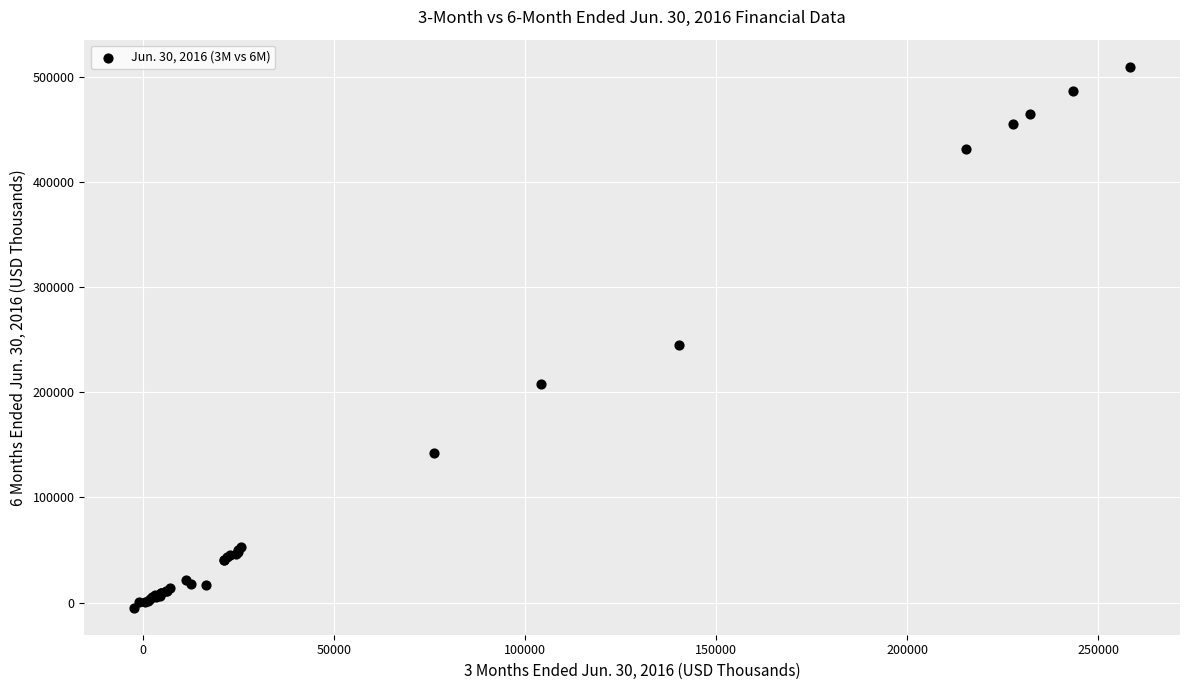

What Y value in the scatter plot is closest to 252537?

245532